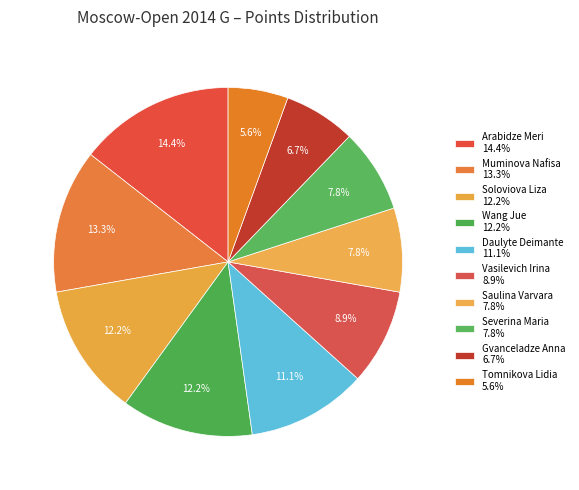

Count the number of slices in the pie.

10